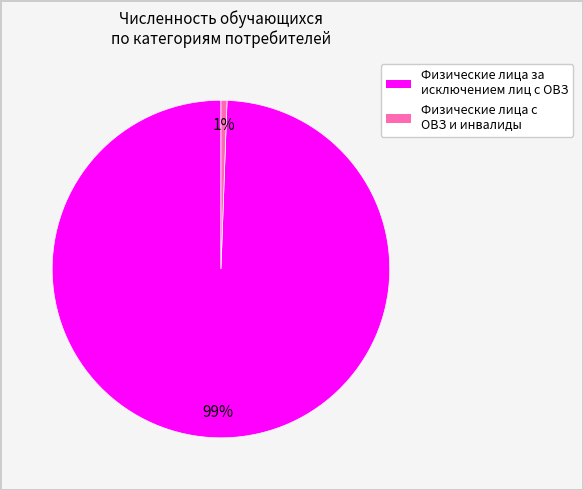

Is there any slice that represents more than half of the pie?

Yes